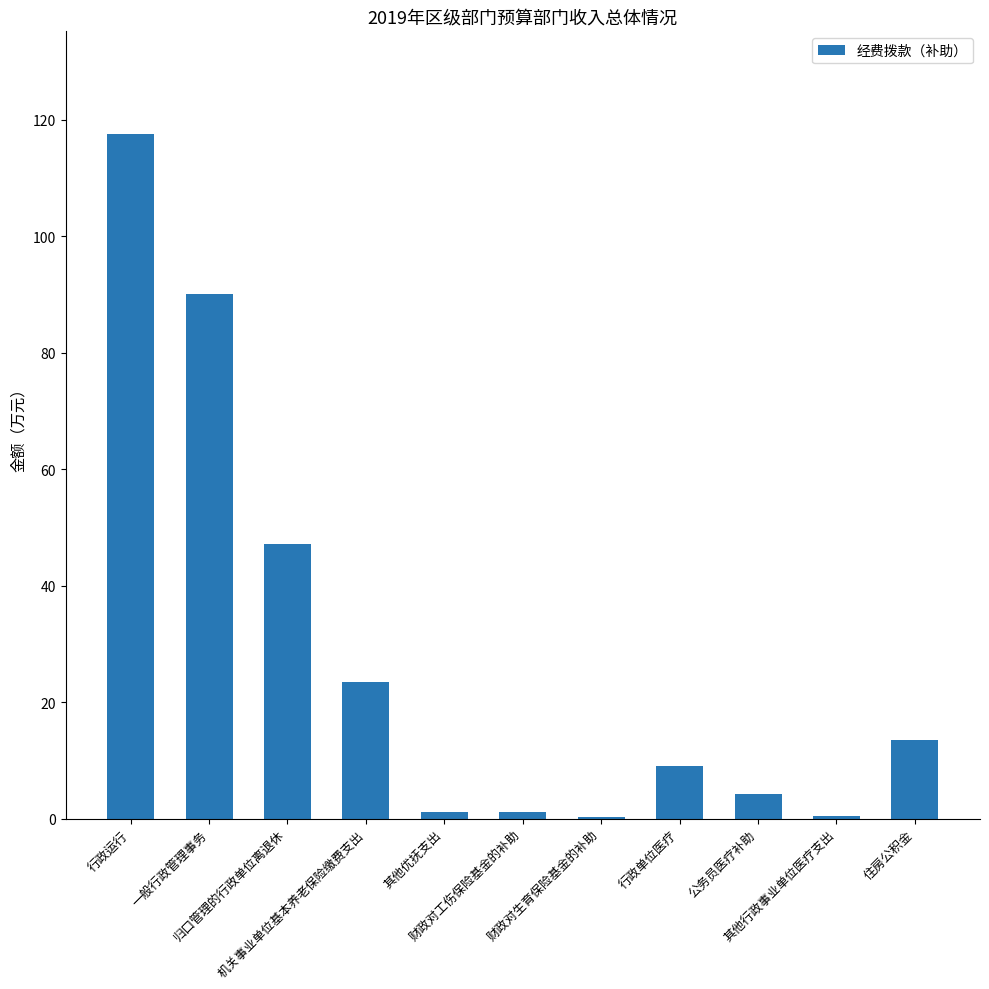

Which has a higher value, 公务员医疗补助 or 财政对生育保险基金的补助?

公务员医疗补助